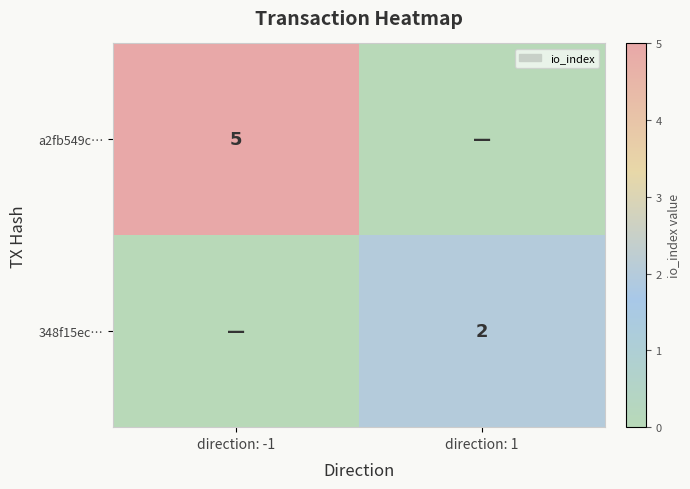

The a2fb549c… series shows 2 at direction: -1. True or false?

False